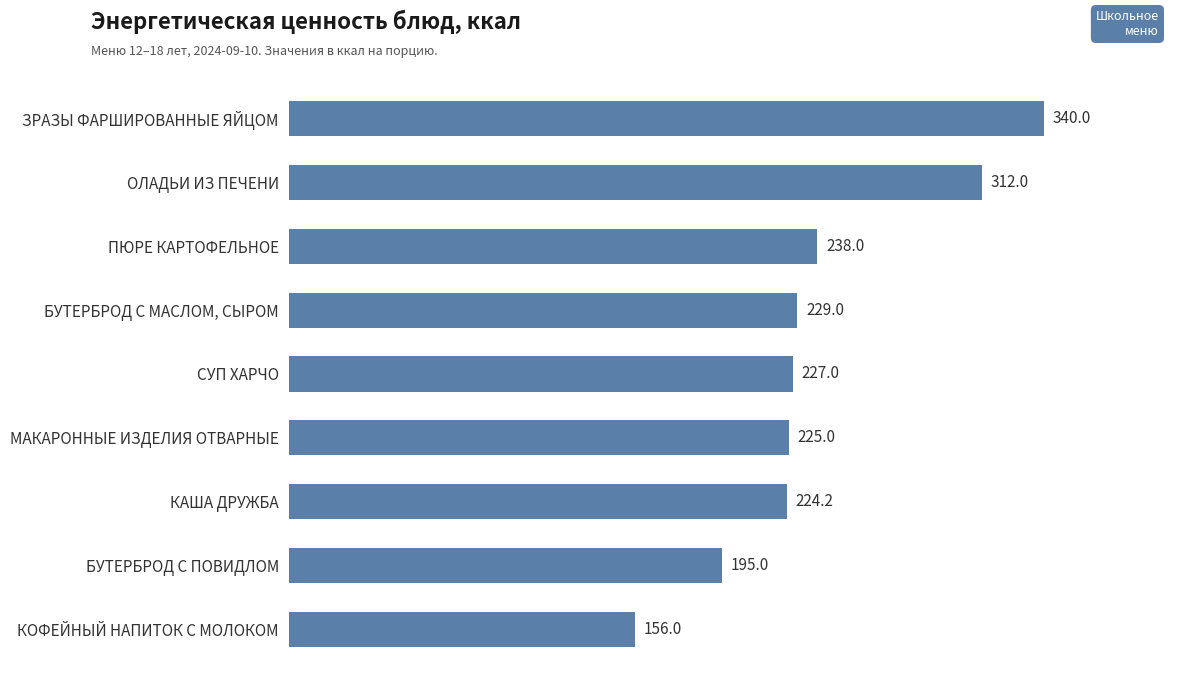

The value at МАКАРОННЫЕ ИЗДЕЛИЯ ОТВАРНЫЕ is 225.0. True or false?

True